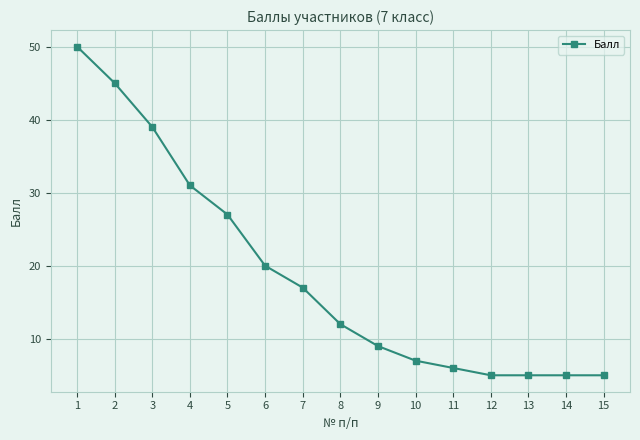

Where is the data nearest to the value 27?

5